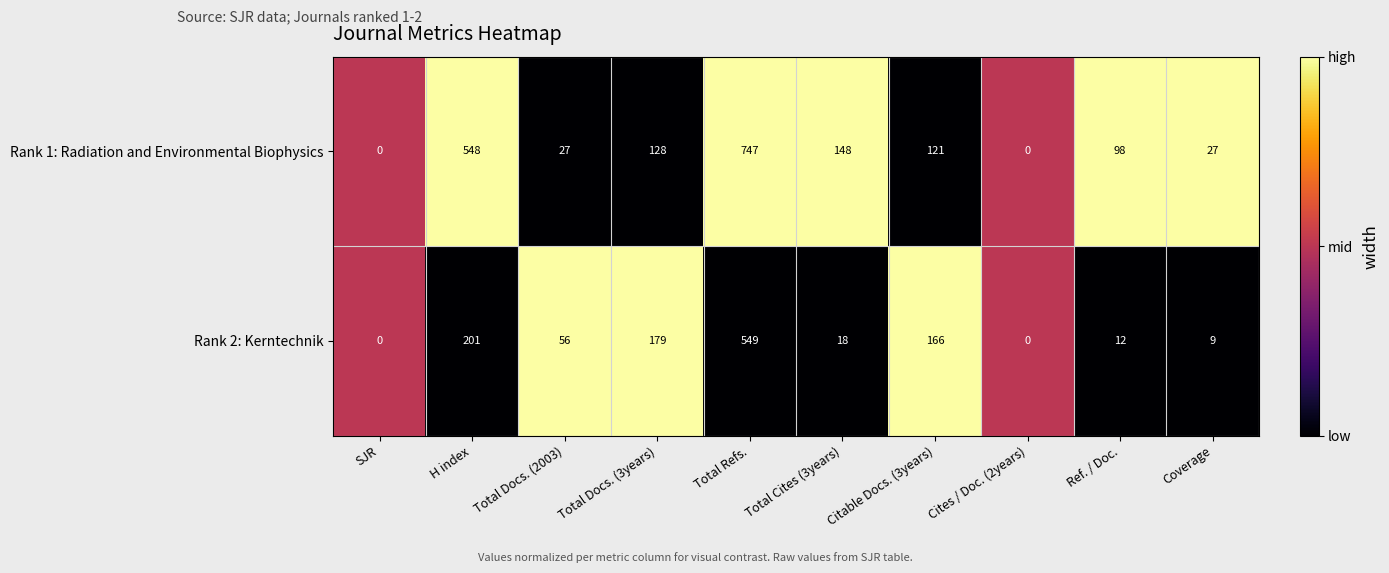

Where does the Rank 1: Radiation and Environmental Biophysics series first go above 121?

H index